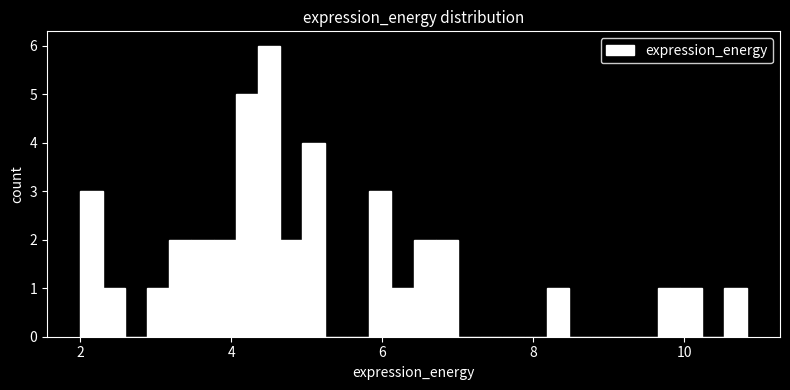

Around what value on the x-axis is the tallest bar? Give the approximate position of its centre, as read against the axis.

4.4